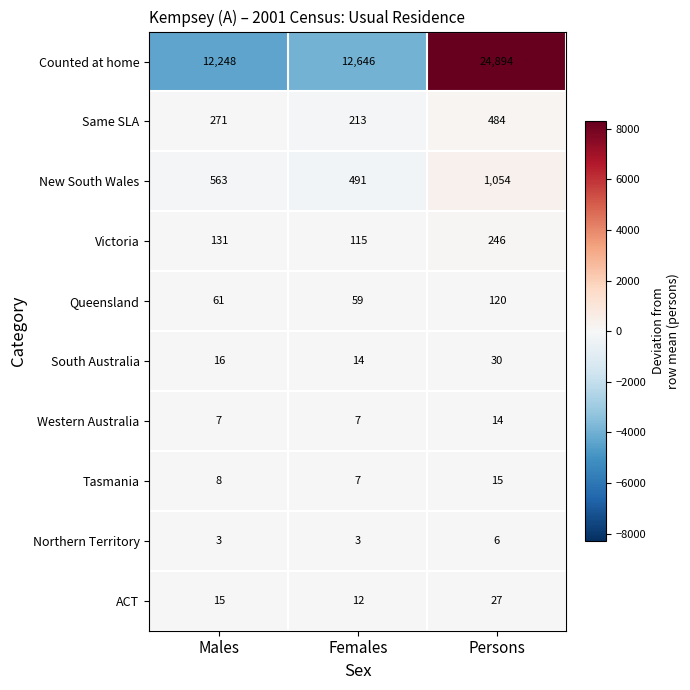

How many series are shown in this chart?

10